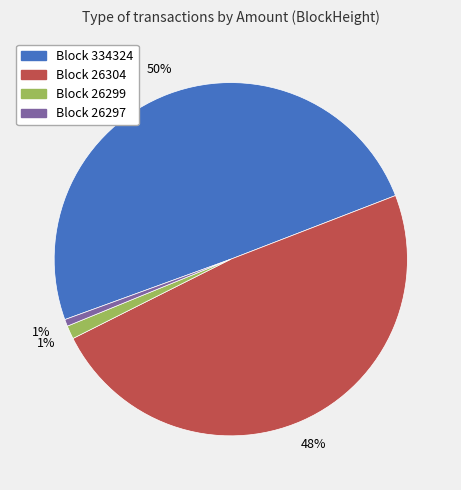

Do Block 334324 and Block 26297 together represent more than half of the pie?

Yes